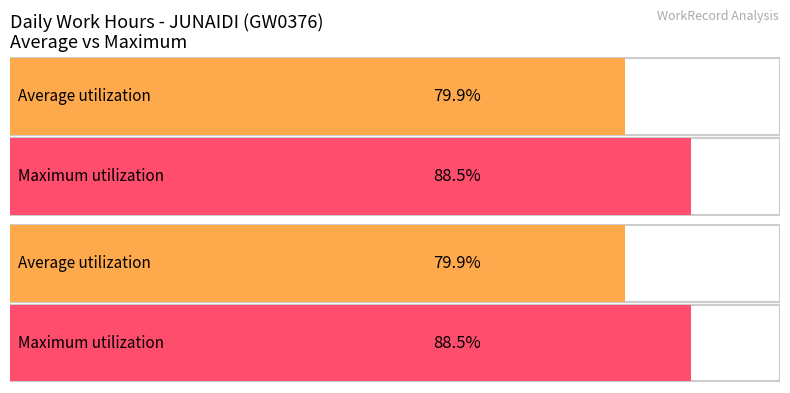

What is the ratio of the value at 14 to the value at 2?

1.0